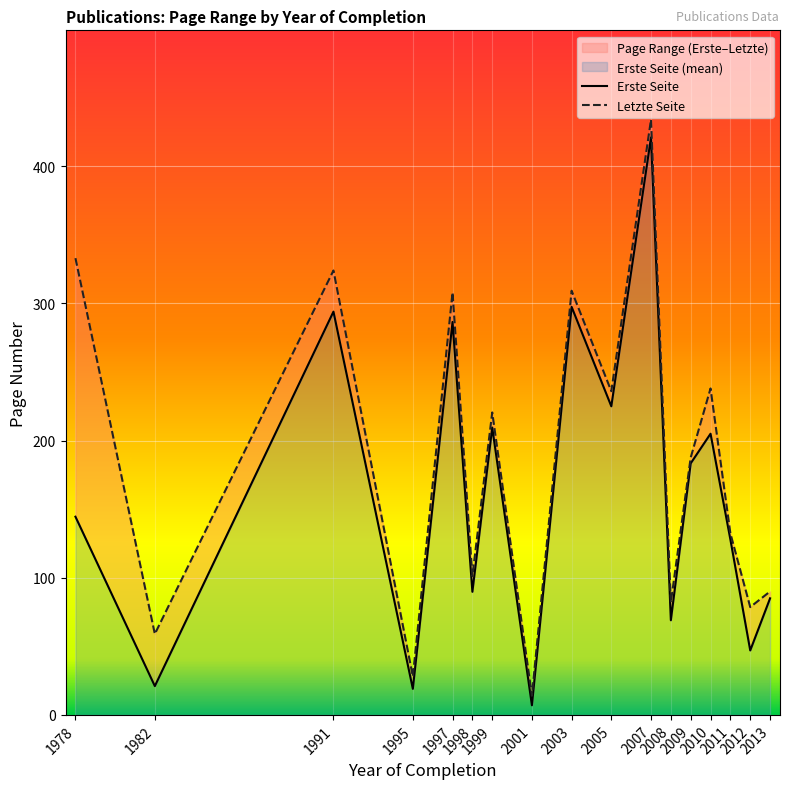

Which series has the largest total across all categories?

Letzte Seite